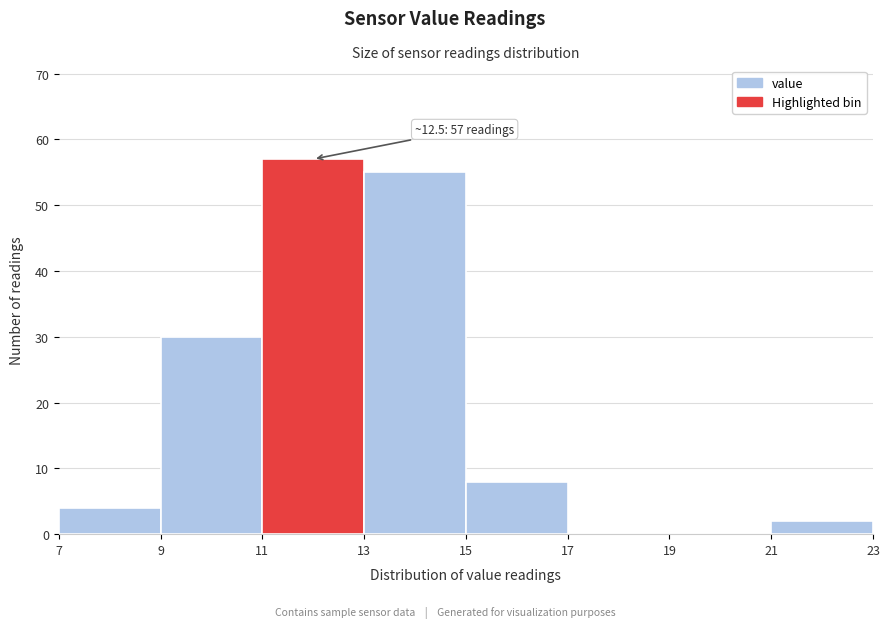

Over which range of the x-axis is the bar tallest?

11 to 13